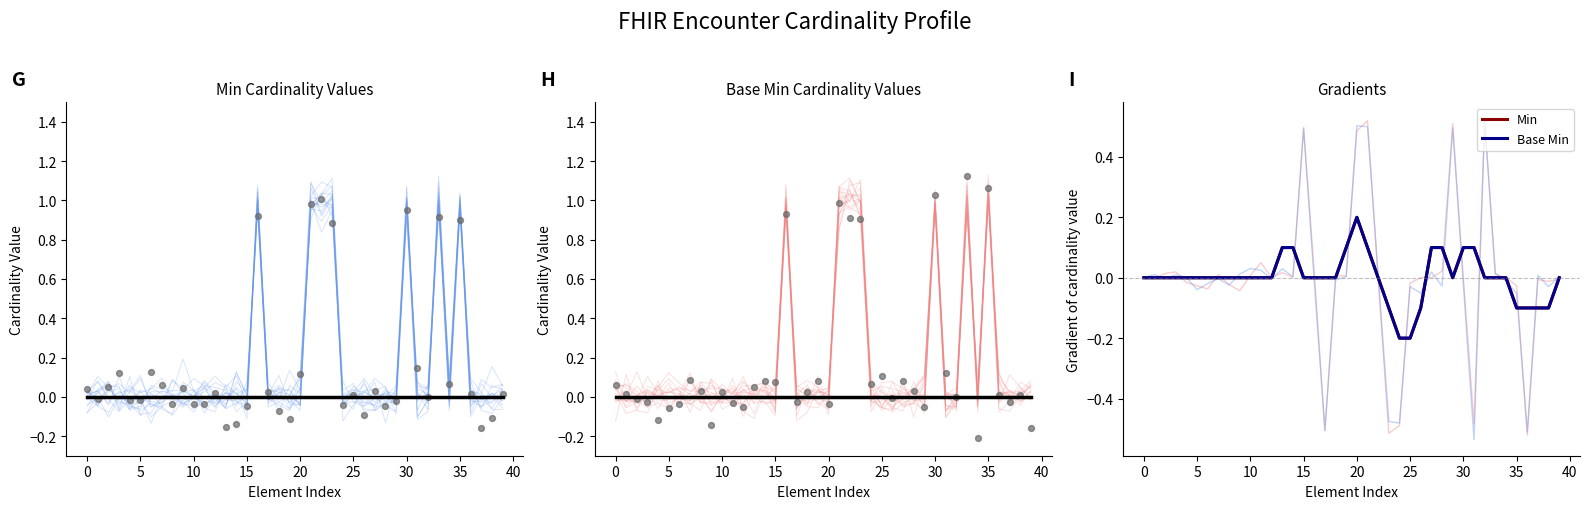

Which series contains the highest Y value?

Min